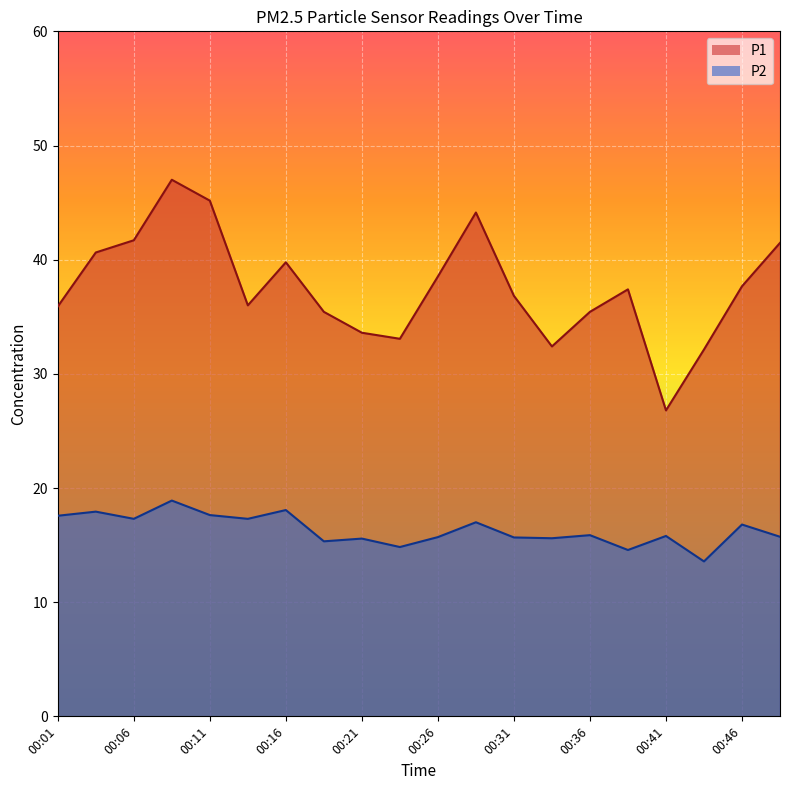

Which series has the largest range (max minus min)?

P1